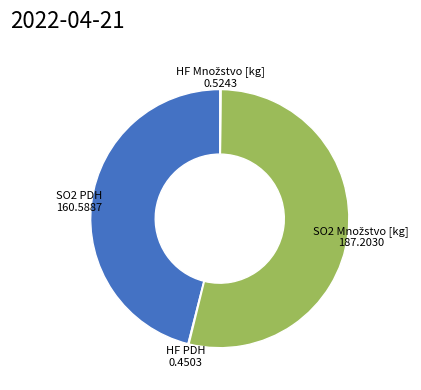

The SO2 PDH 160.5887 slice represents 38% of the pie. True or false?

False